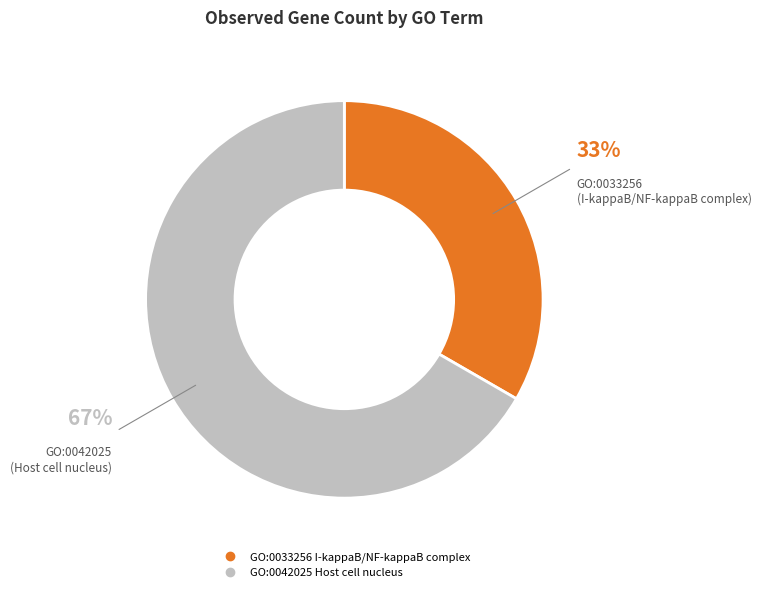

Is there any slice that represents more than half of the pie?

Yes